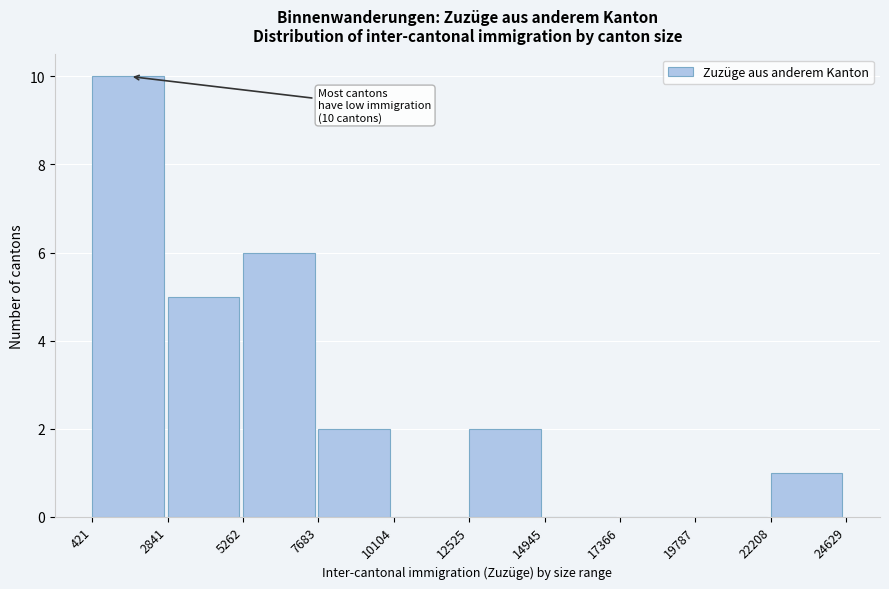

Over which range of the x-axis is the bar tallest?

421 to 2841